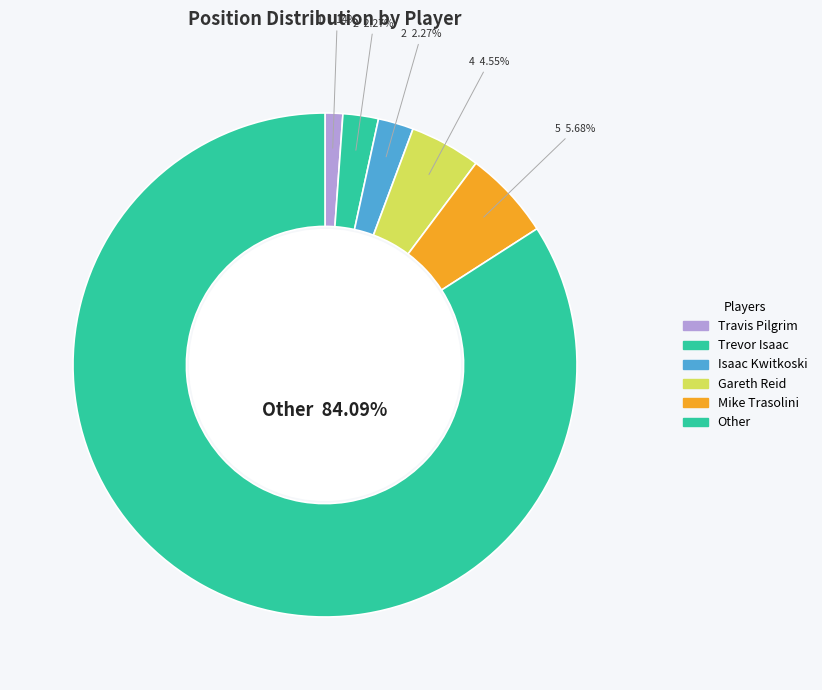

How many slices are in this pie chart?

6